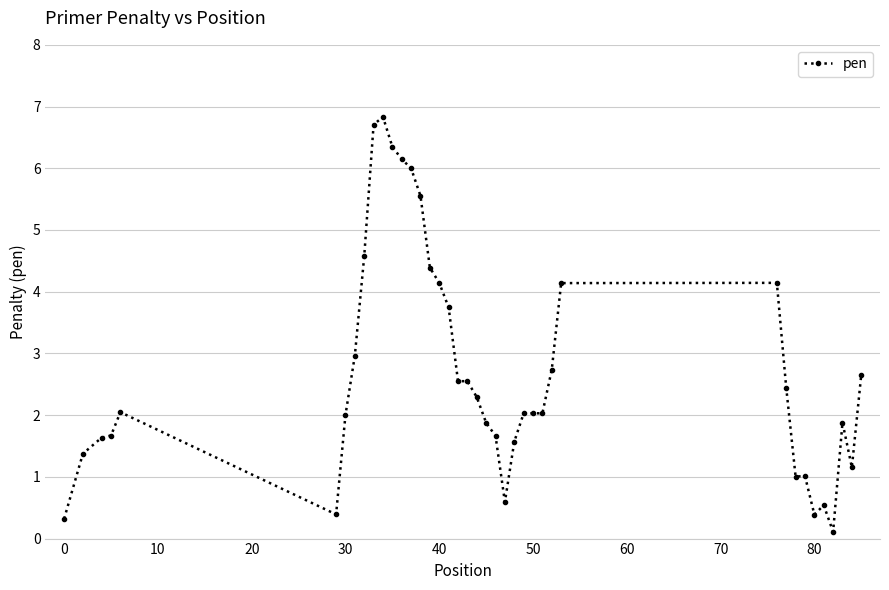

True or false: there are more than 2 points higher than both neighbors.

True